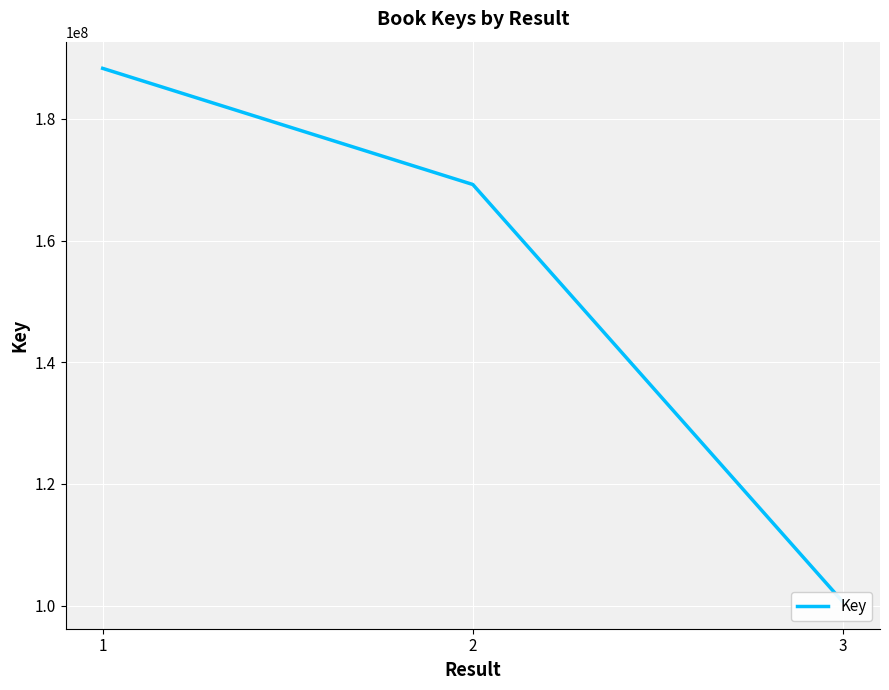

Which has a higher value, 3 or 2?

2